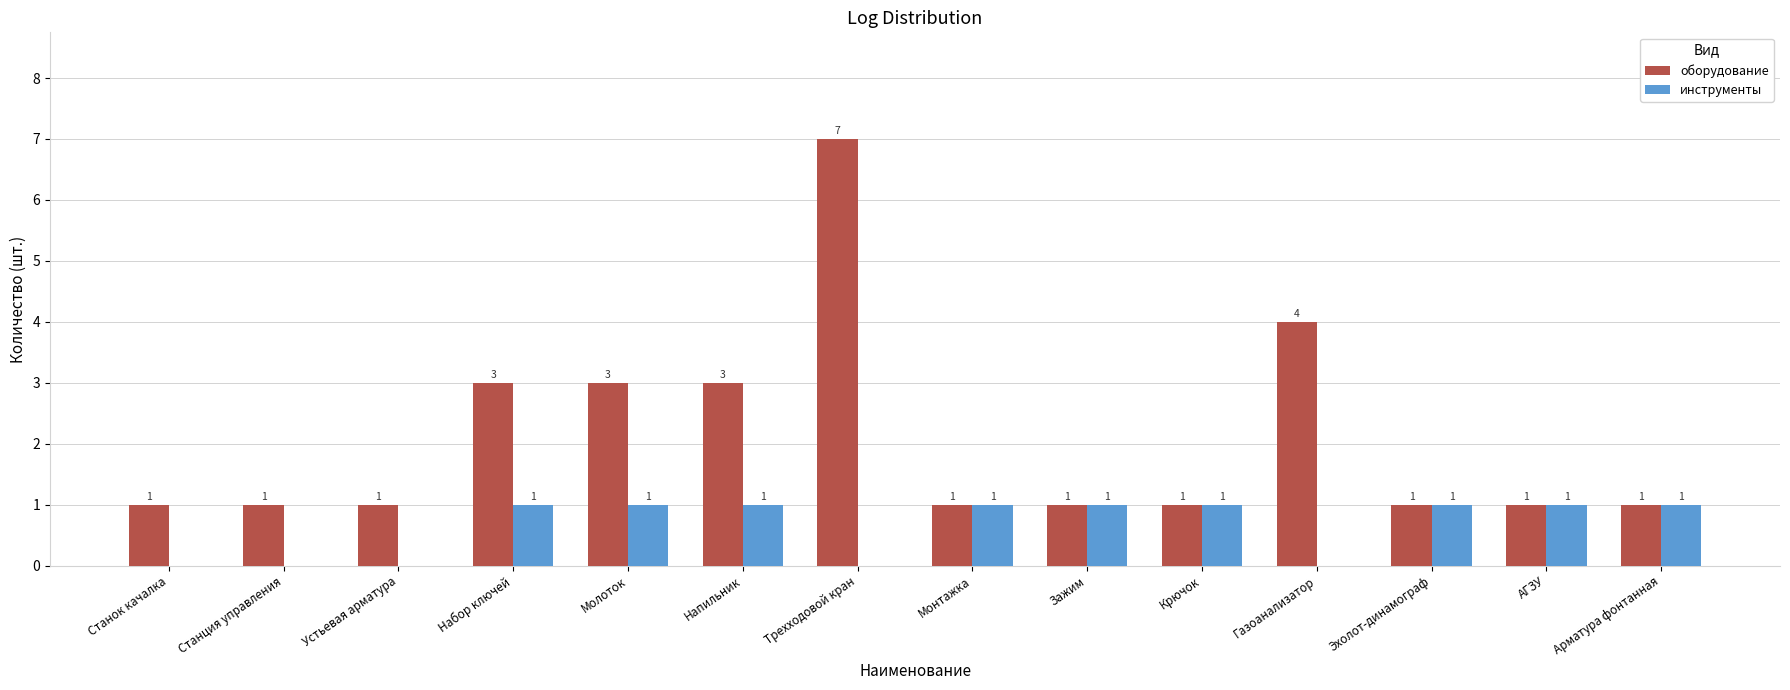

Reading right to left, extract all data points from this chart.

оборудование: 1	1	1	4	1	1	1	7	3	3	3	1	1	1
инструменты: 1	1	1	0	1	1	1	0	1	1	1	0	0	0